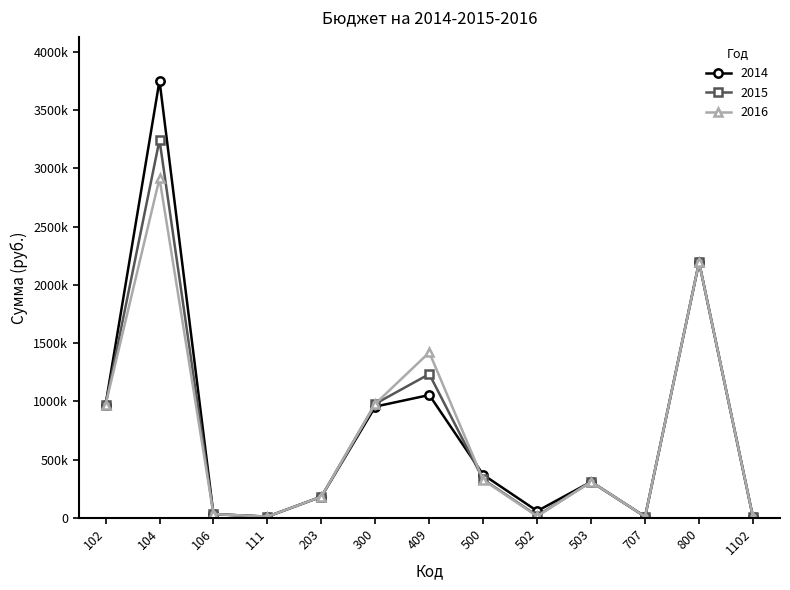

The value of 2015 at 502 is 20000. True or false?

True